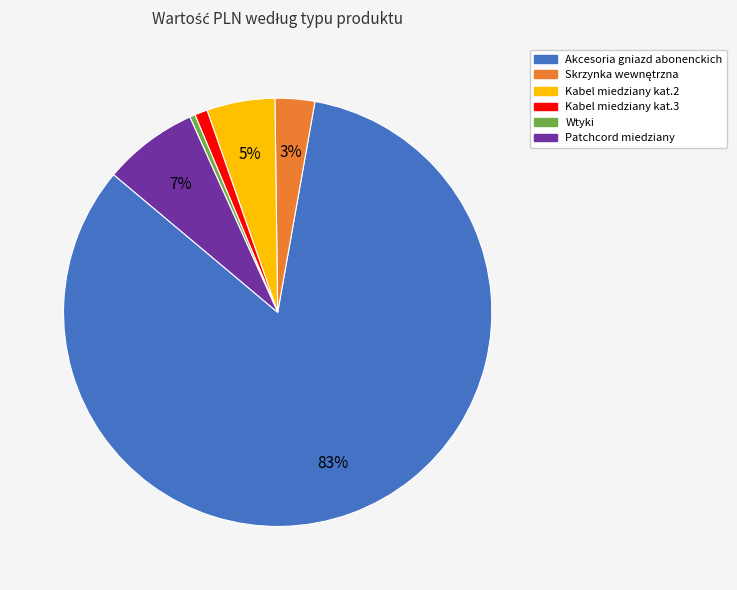

Between Akcesoria gniazd abonenckich and Patchcord miedziany, which is larger?

Akcesoria gniazd abonenckich